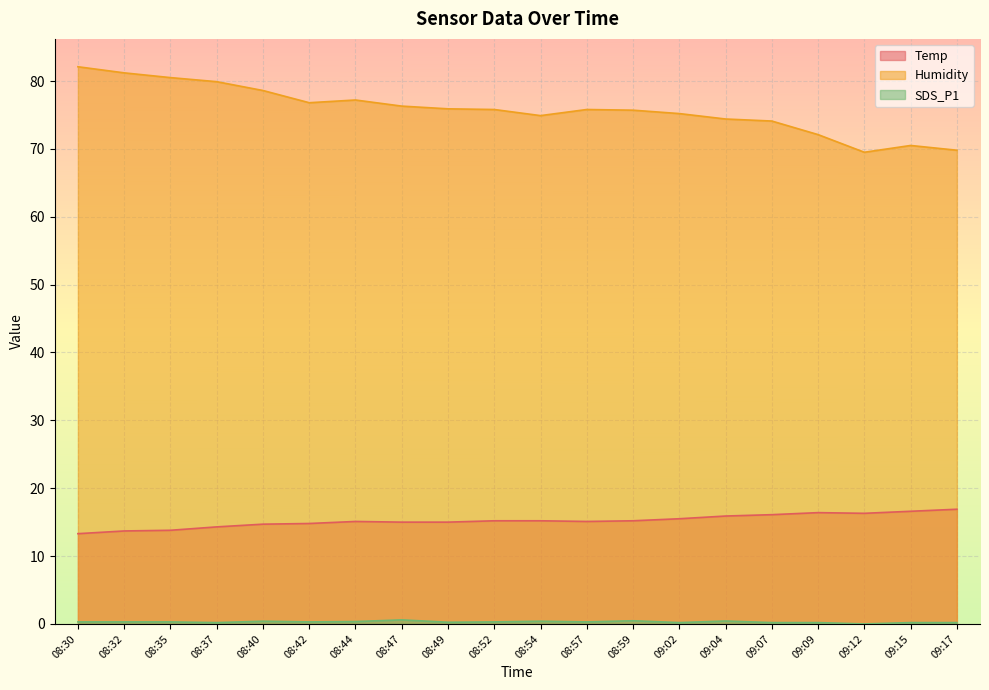

Between 08:42 and 09:07, which series saw the biggest shift?

Humidity